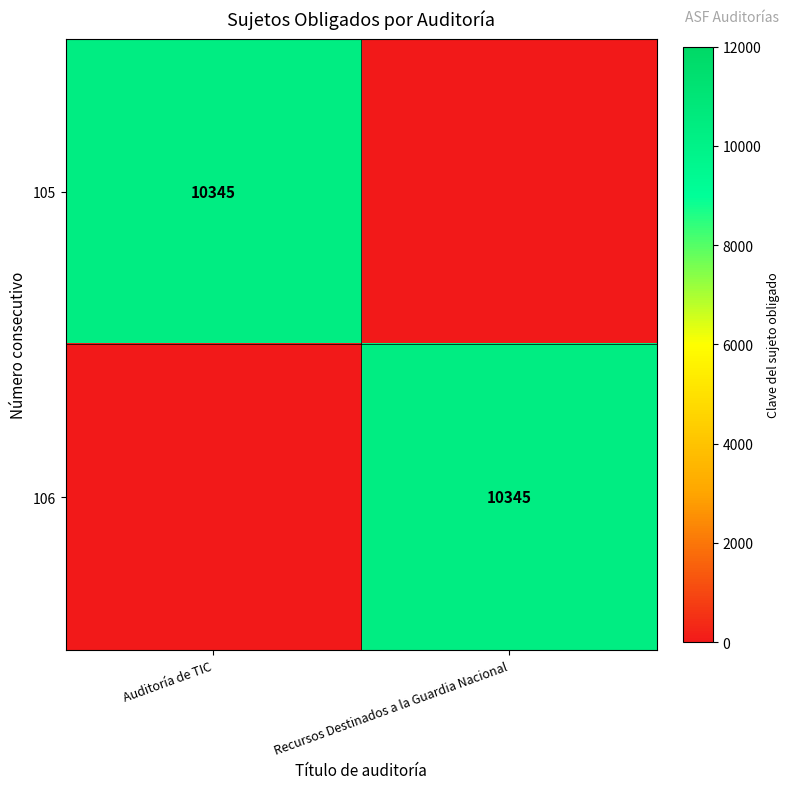

True or false: 105 has a value of 17744 at Auditoría de TIC.

False